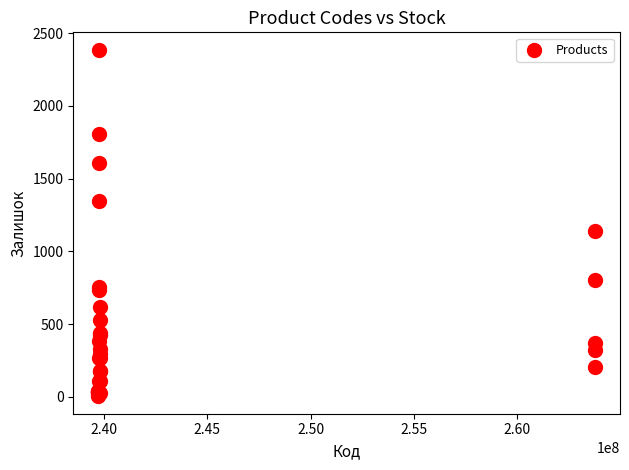

What Y value in the scatter plot is closest to 1195?

1144